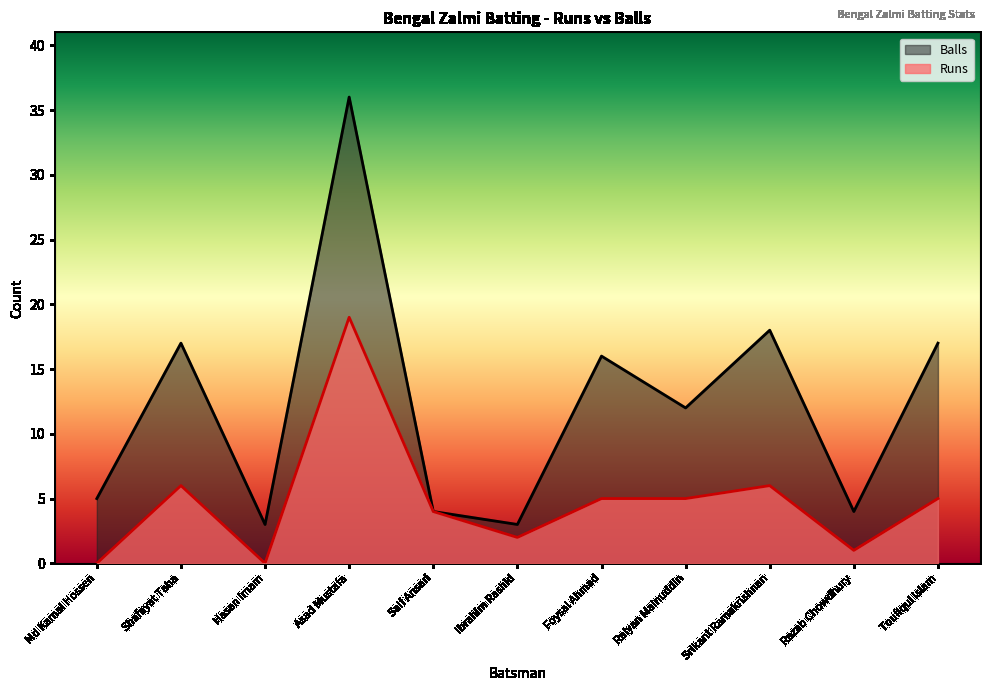

At how many categories does at least one series exceed 8?

6